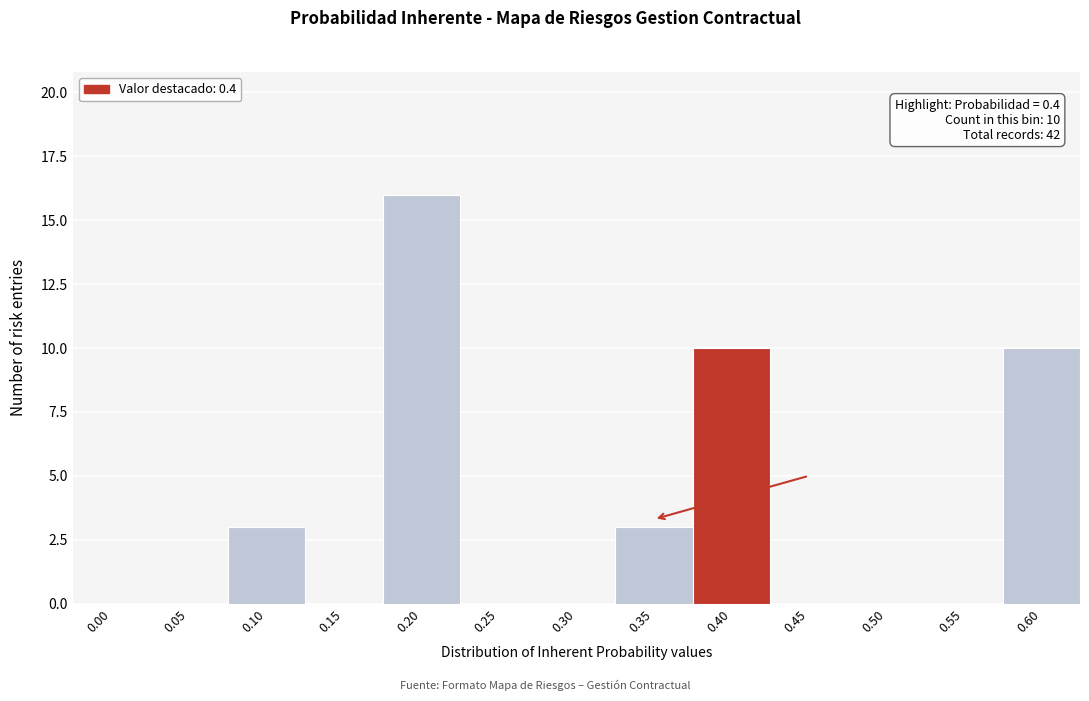

Reading left to right, extract all data points from this chart.

0.00=0	0.05=0	0.10=3	0.15=0	0.20=16	0.25=0	0.30=0	0.35=3	0.40=10	0.45=0	0.50=0	0.55=0	0.60=10